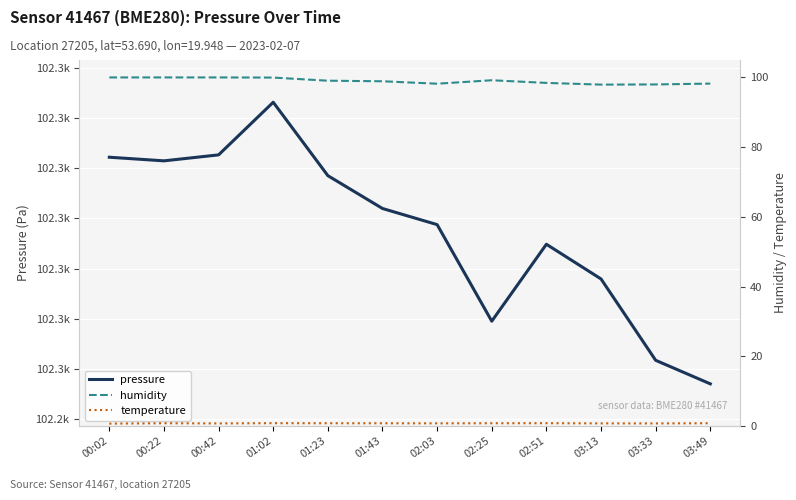

What is the value of the pressure point at the 8th from the left?

102269.5